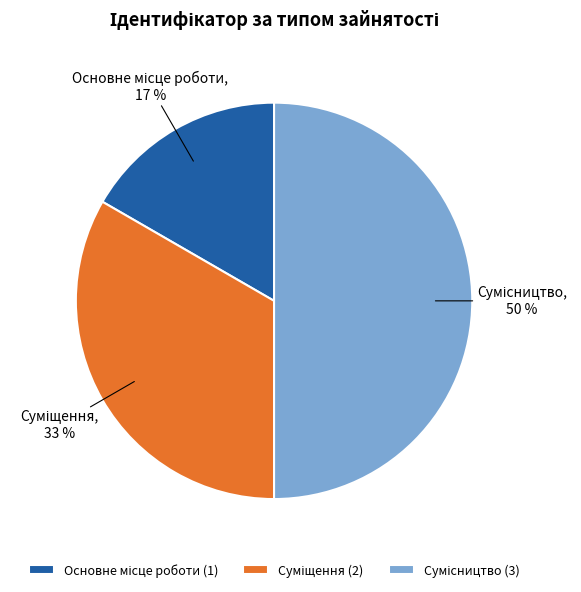

To the nearest percent, what is the difference between the largest and smallest slice percentages?

33%